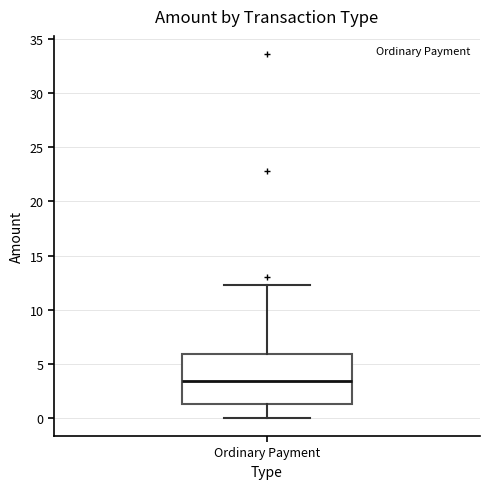

Transcribe this box plot: give where the median line is, the range the box spans, and where the two whiskers end, as read against the y-axis. The values are not printed on the chart, so give them approximately, as read against the axis.

median 3.5, box 1.5 to 6.0, whiskers 0.0 to 12.5